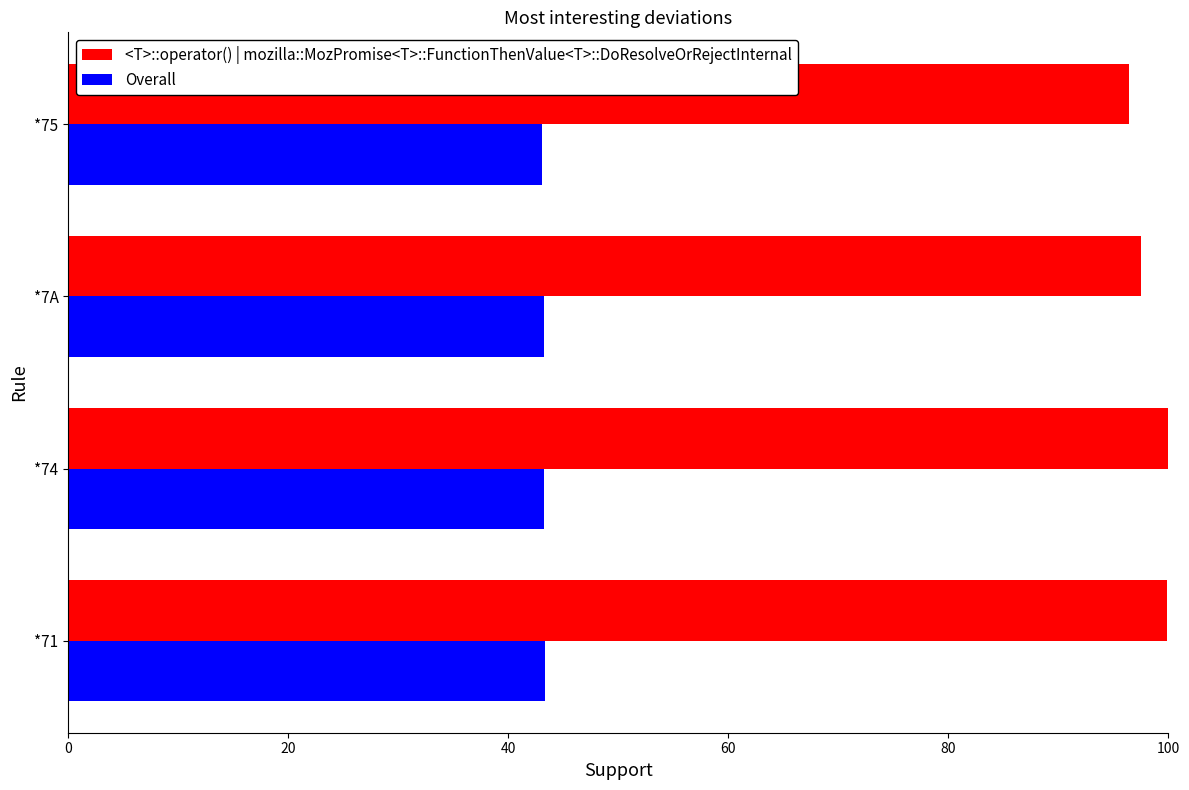

At *74, list the series in order from largest to smallest.

<T>::operator() | mozilla::MozPromise<T>::FunctionThenValue<T>::DoResolveOrRejectInternal, Overall